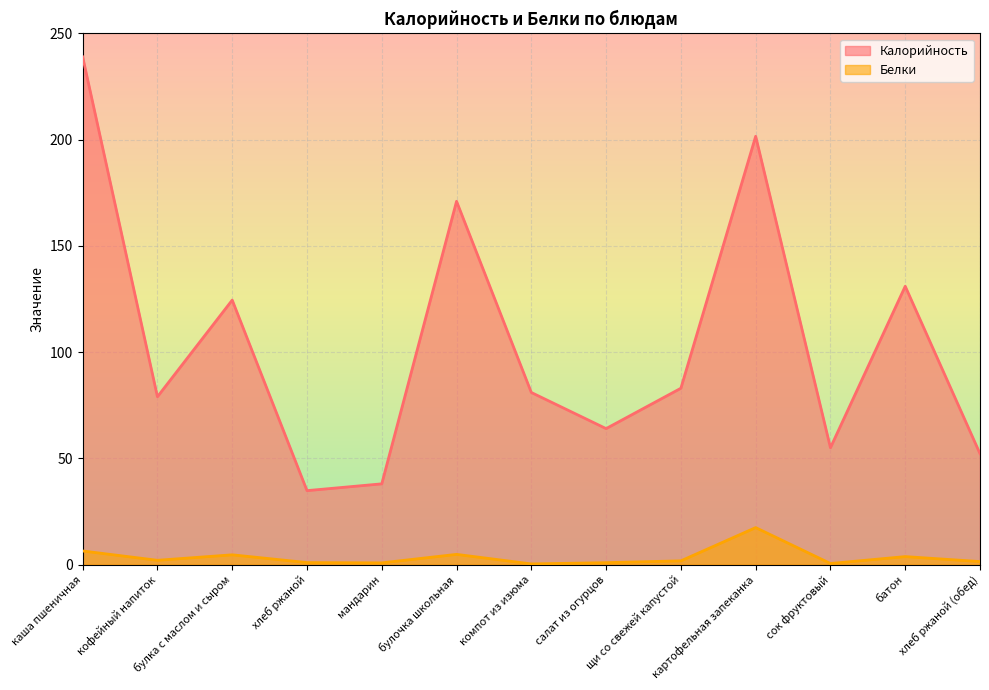

True or false: Калорийность has a value of 35.7 at кофейный напиток.

False